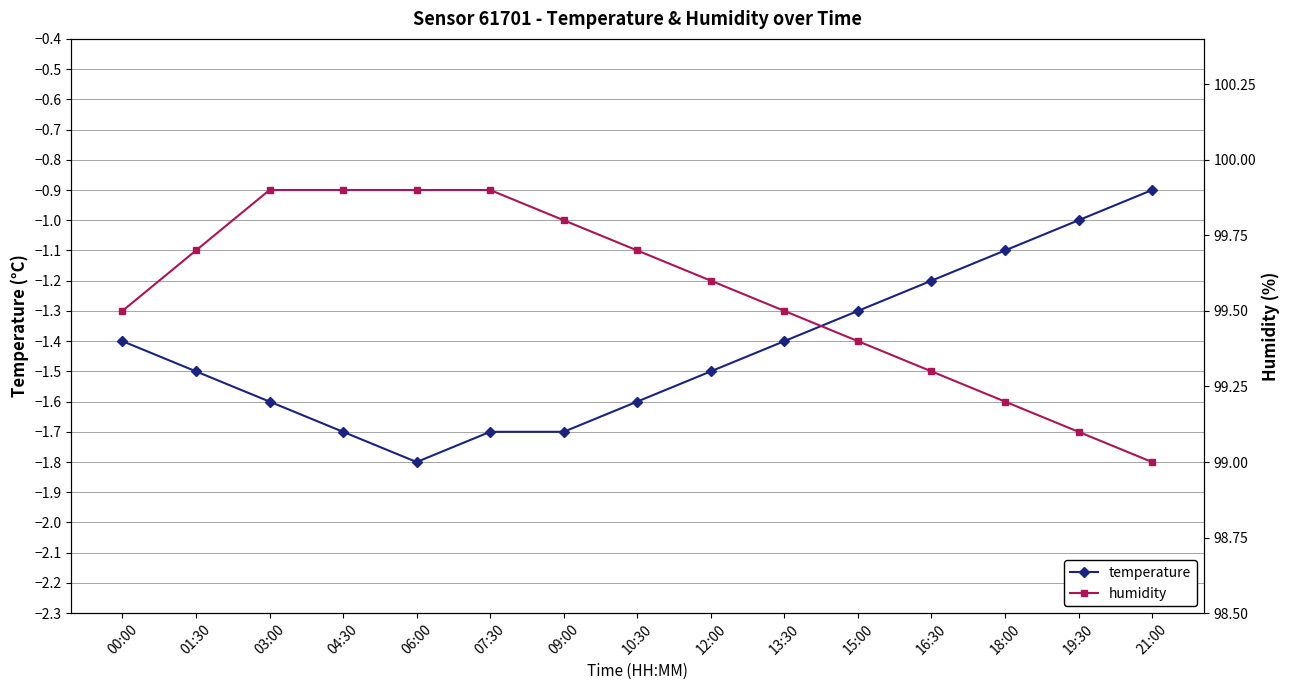

Read the humidity value at 10:30.

99.7